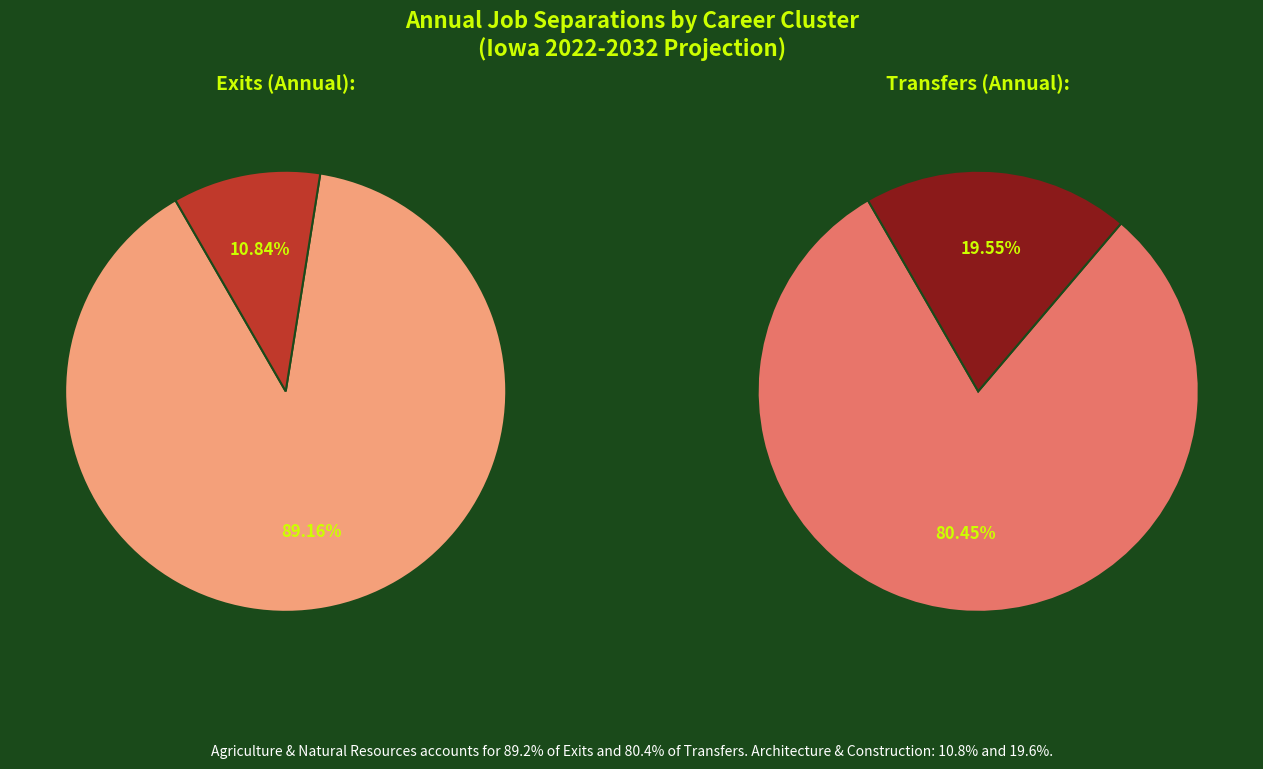

To the nearest percent, what portion does 10 represent?

1%